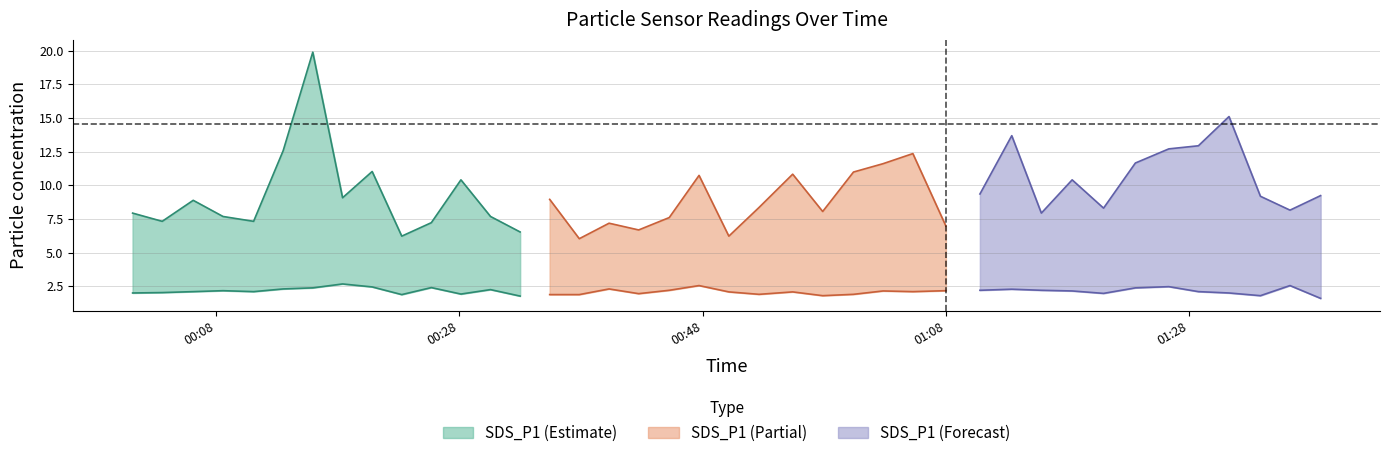

At how many categories does at least one series exceed 11?

10